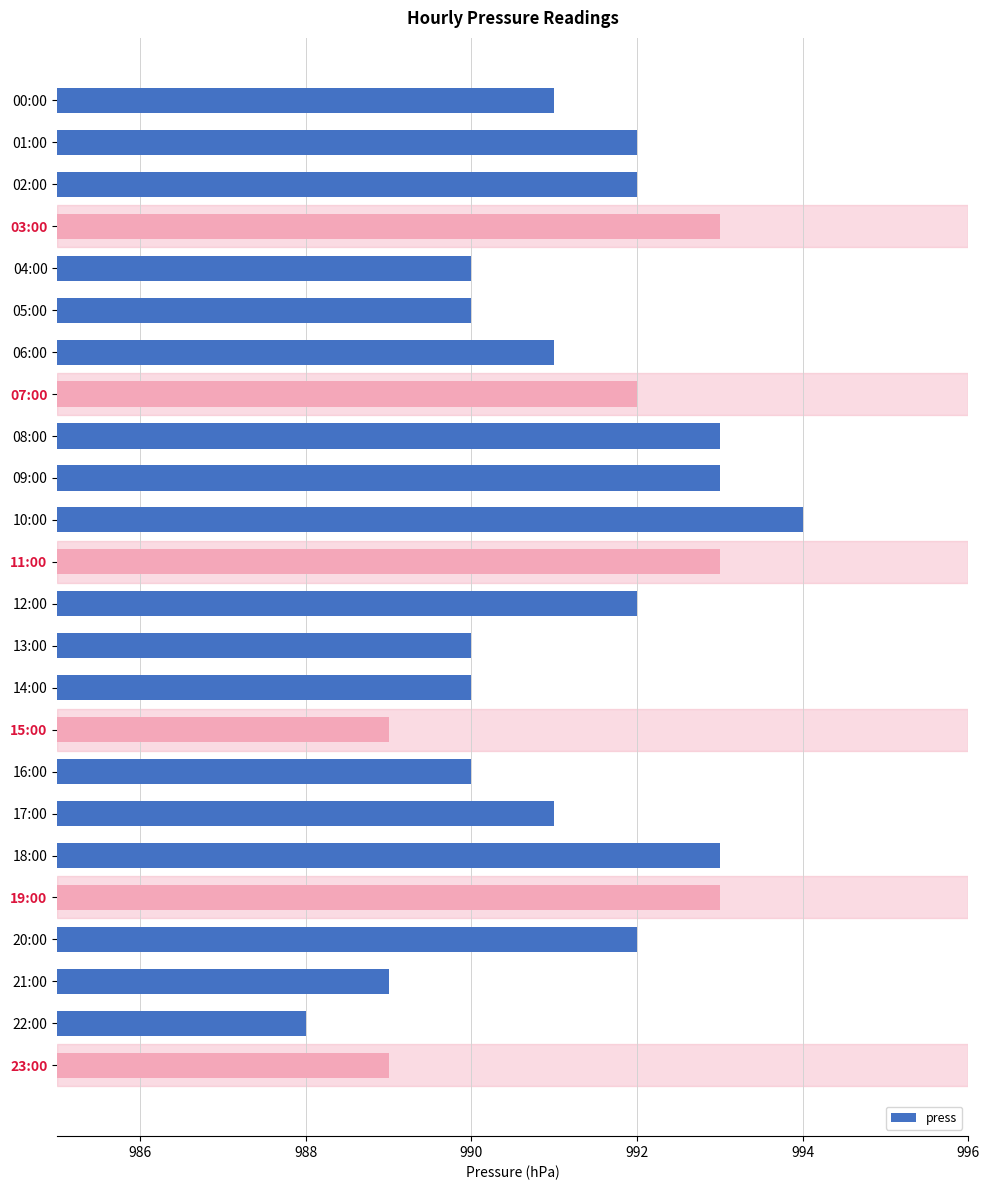

Between 06:00 and 11:00, which is larger?

11:00